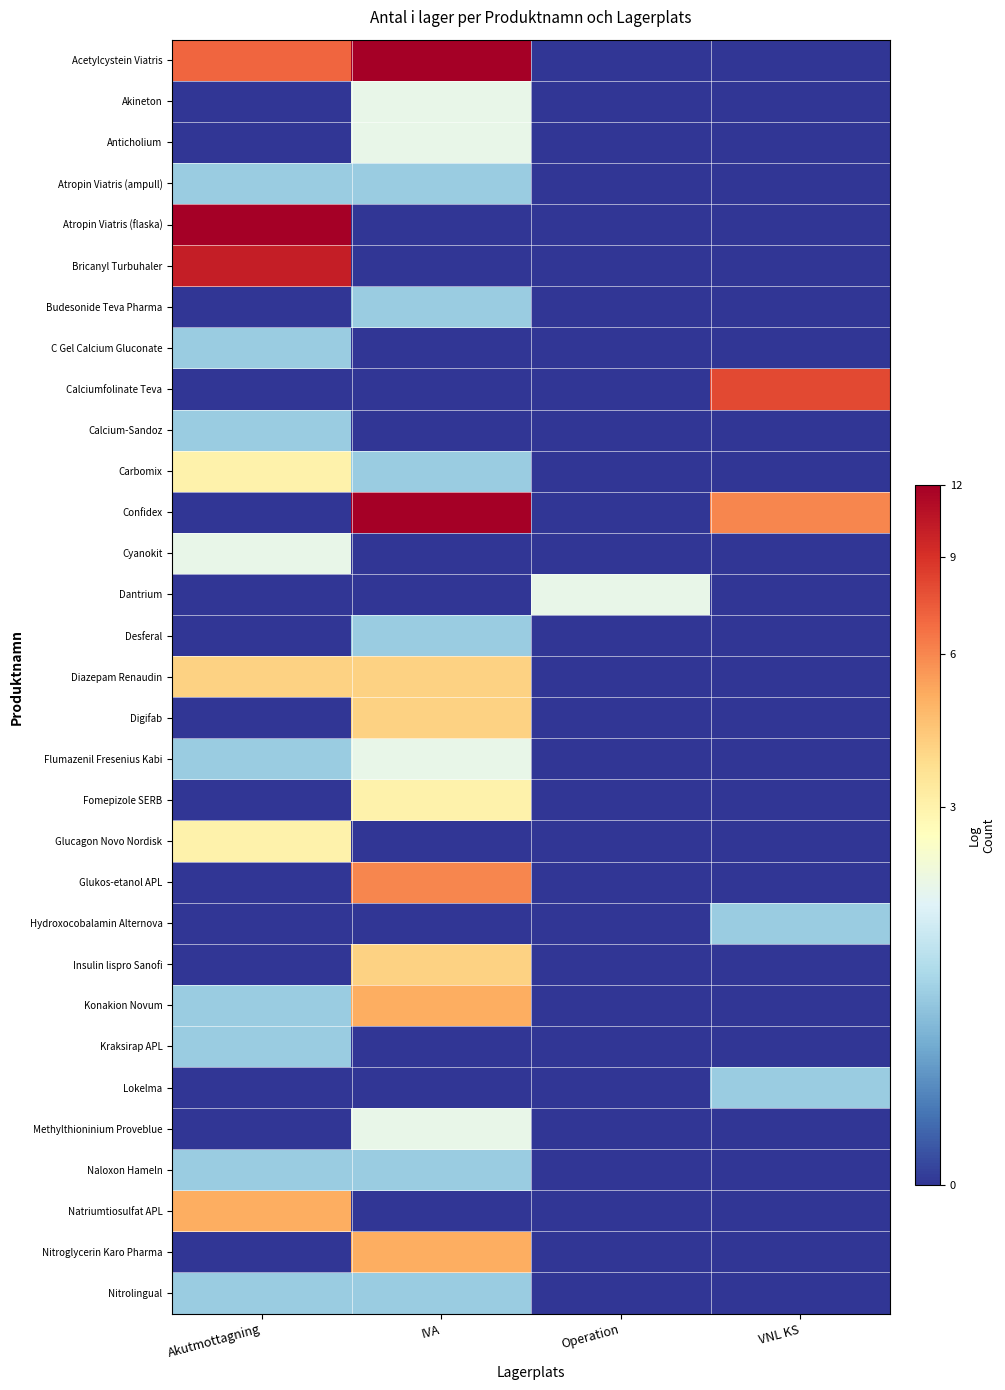

What is the difference between the highest and lowest values at IVA?

3.7